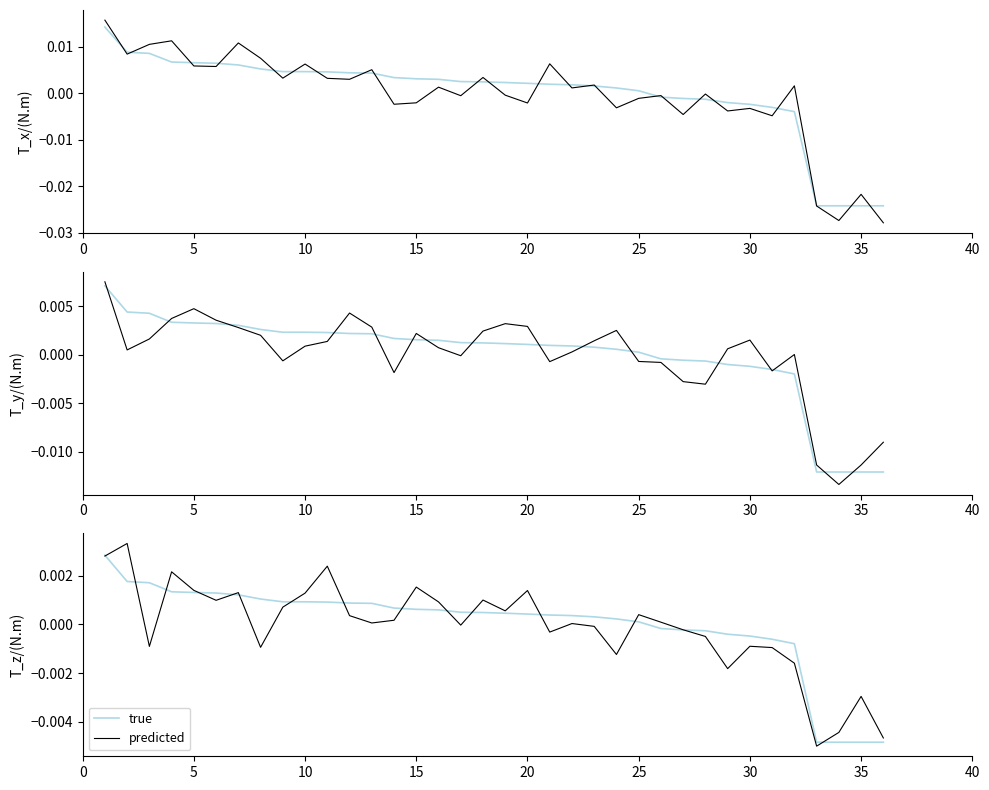

Which series ends up on top after the final intersection of true and predicted?

predicted